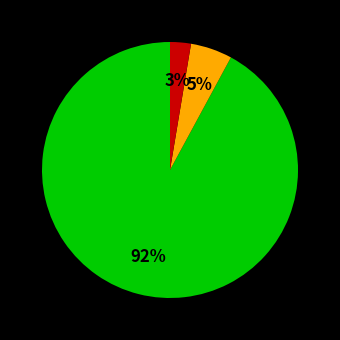

How many slices are in this pie chart?

3